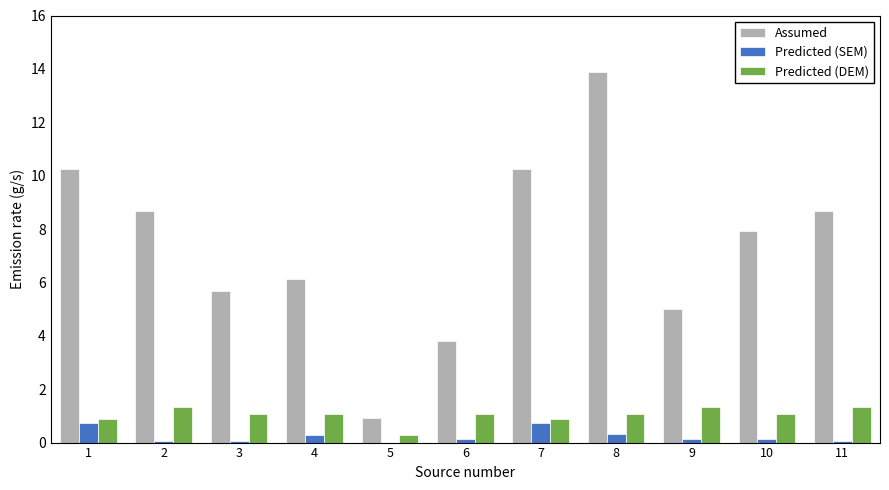

Where is Predicted (DEM) nearest to the value 0?

5